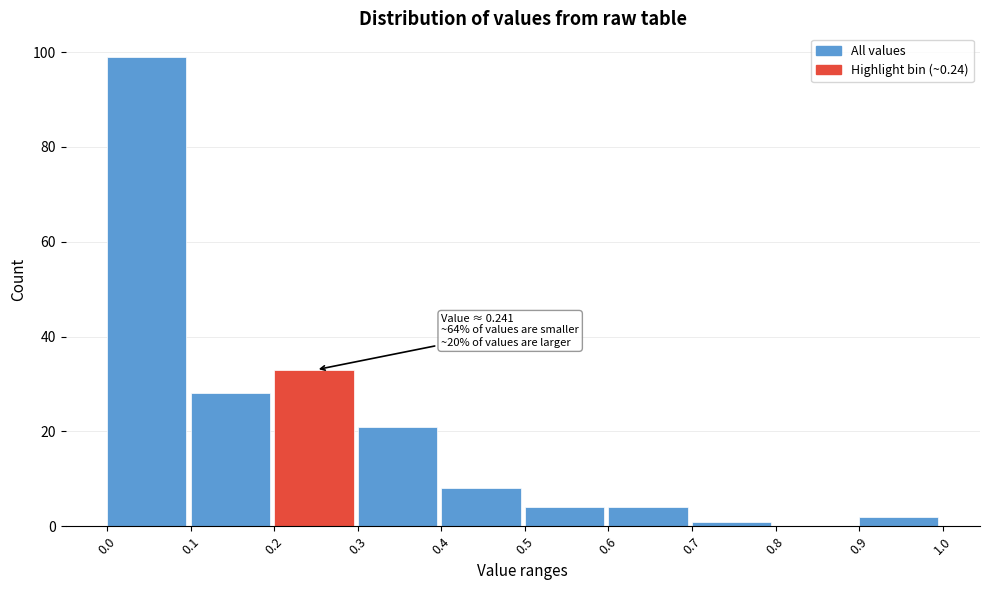

Over which range of the x-axis is the bar tallest?

0.0 to 0.1